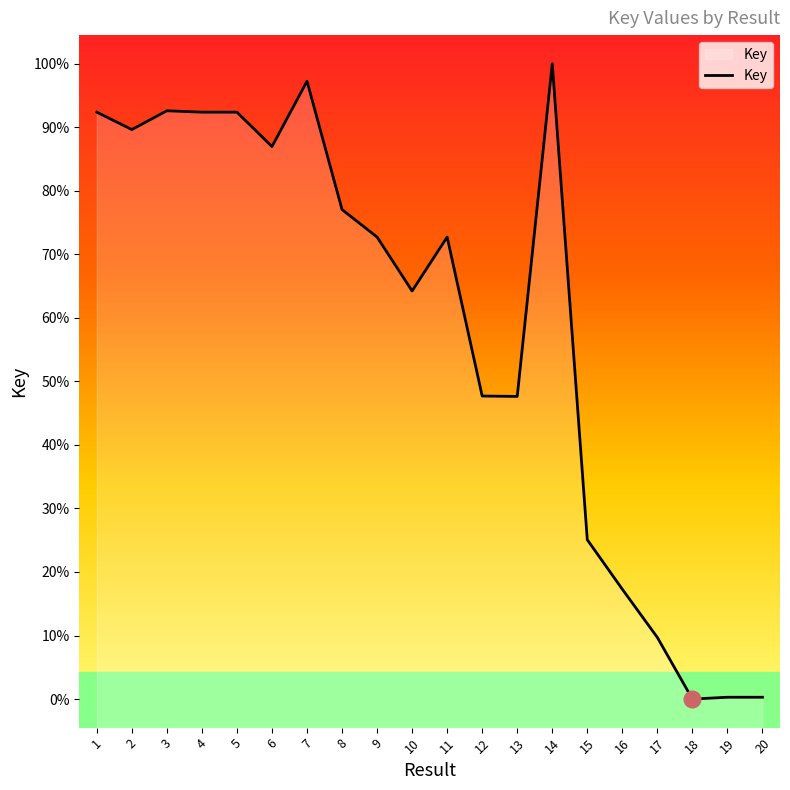

Is this an area chart (filled region under the line)?

Yes